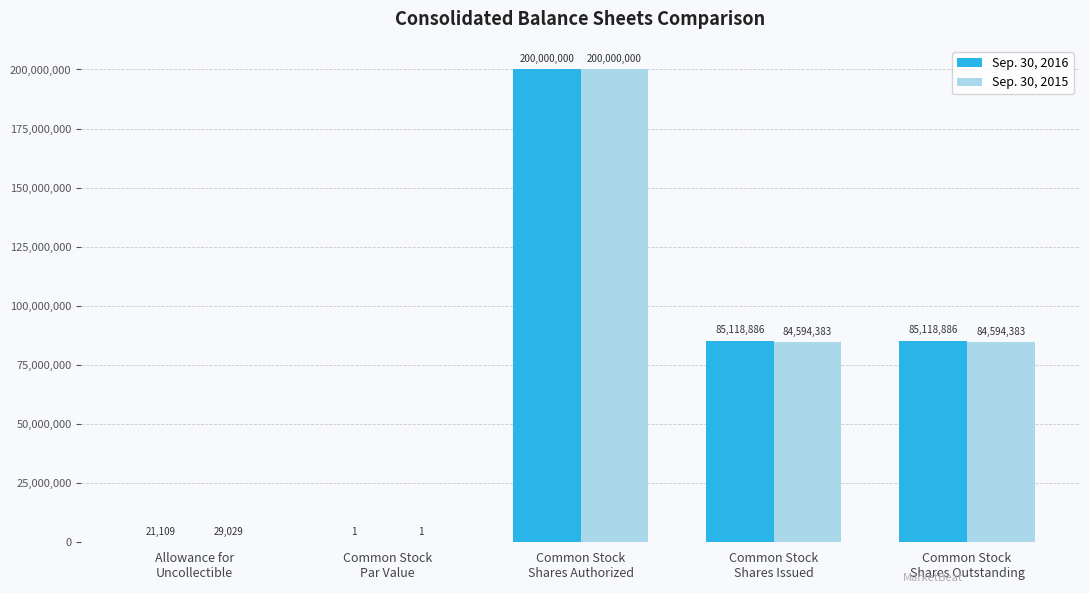

What is the sum of the Sep. 30, 2015 values at Common Stock
Shares Authorized and Common Stock
Par Value?

200000001